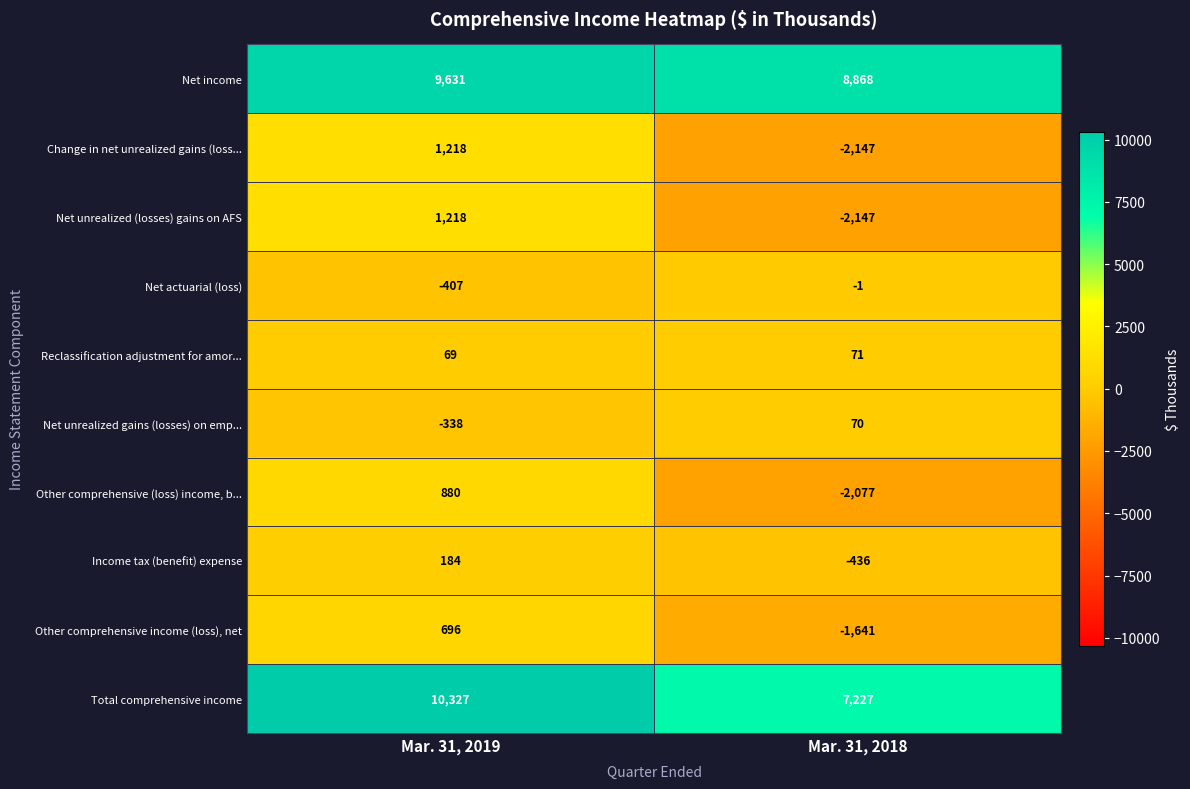

Reading left to right, transcribe all the data shown in this chart.

Net income: Mar. 31, 2019=9631	Mar. 31, 2018=8868
Change in net unrealized gains (loss...: Mar. 31, 2019=1218	Mar. 31, 2018=-2147
Net unrealized (losses) gains on AFS: Mar. 31, 2019=1218	Mar. 31, 2018=-2147
Net actuarial (loss): Mar. 31, 2019=-407	Mar. 31, 2018=-1
Reclassification adjustment for amor...: Mar. 31, 2019=69	Mar. 31, 2018=71
Net unrealized gains (losses) on emp...: Mar. 31, 2019=-338	Mar. 31, 2018=70
Other comprehensive (loss) income, b...: Mar. 31, 2019=880	Mar. 31, 2018=-2077
Income tax (benefit) expense: Mar. 31, 2019=184	Mar. 31, 2018=-436
Other comprehensive income (loss), net: Mar. 31, 2019=696	Mar. 31, 2018=-1641
Total comprehensive income: Mar. 31, 2019=10327	Mar. 31, 2018=7227